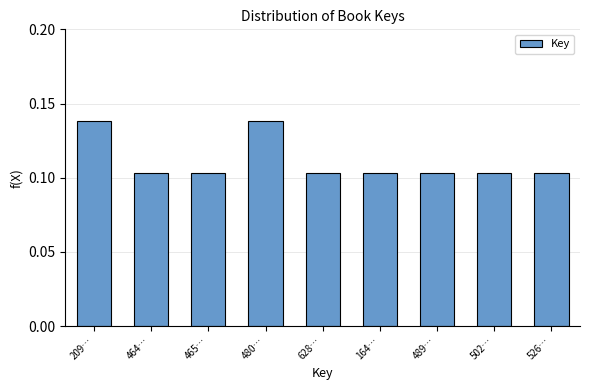

What position from the right is 526…?

1